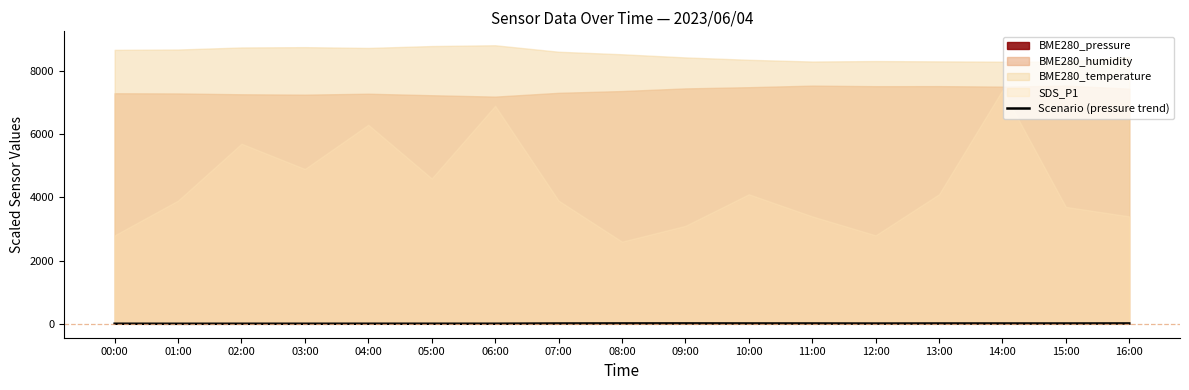

List the labels in order of value, largest first.

09:00, 08:00, 16:00, 10:00, 11:00, 13:00, 14:00, 07:00, 15:00, 12:00, 06:00, 00:00, 05:00, 04:00, 03:00, 02:00, 01:00